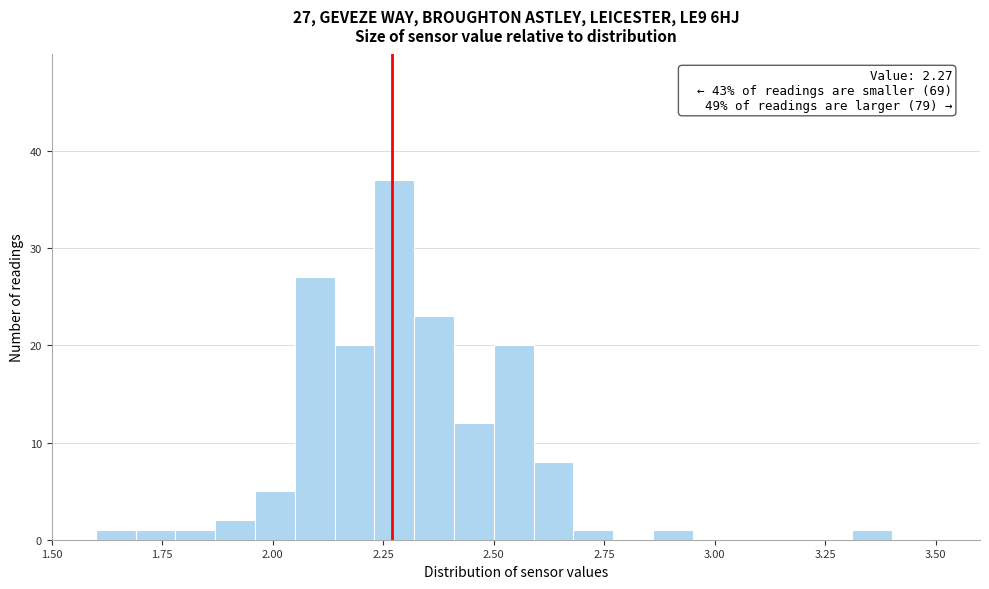

Around what value on the x-axis is the tallest bar? Give the approximate position of its centre, as read against the axis.

2.30